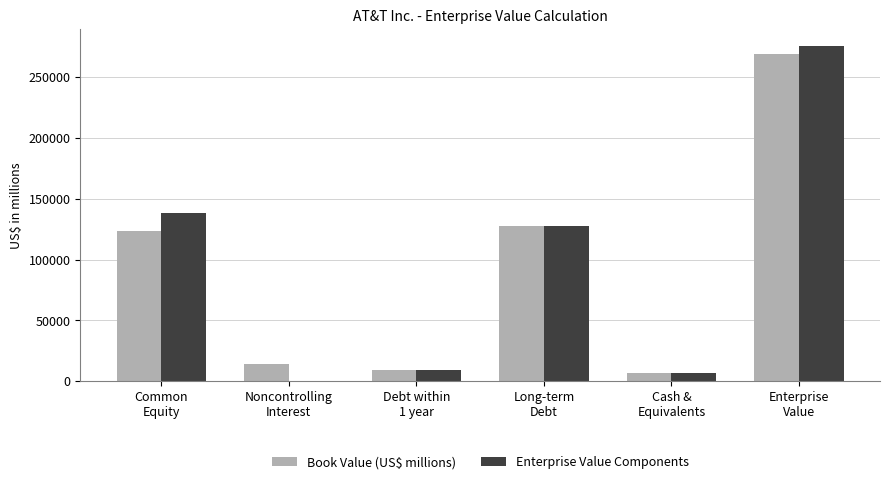

What is the sum of all Book Value (US$ millions) values?

550466